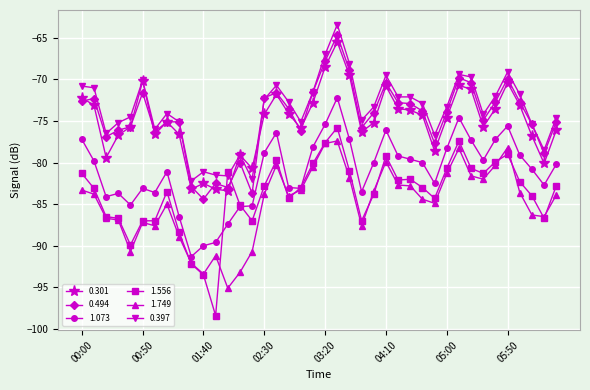

True or false: 1.073 and 0.301 cross at least once.

False